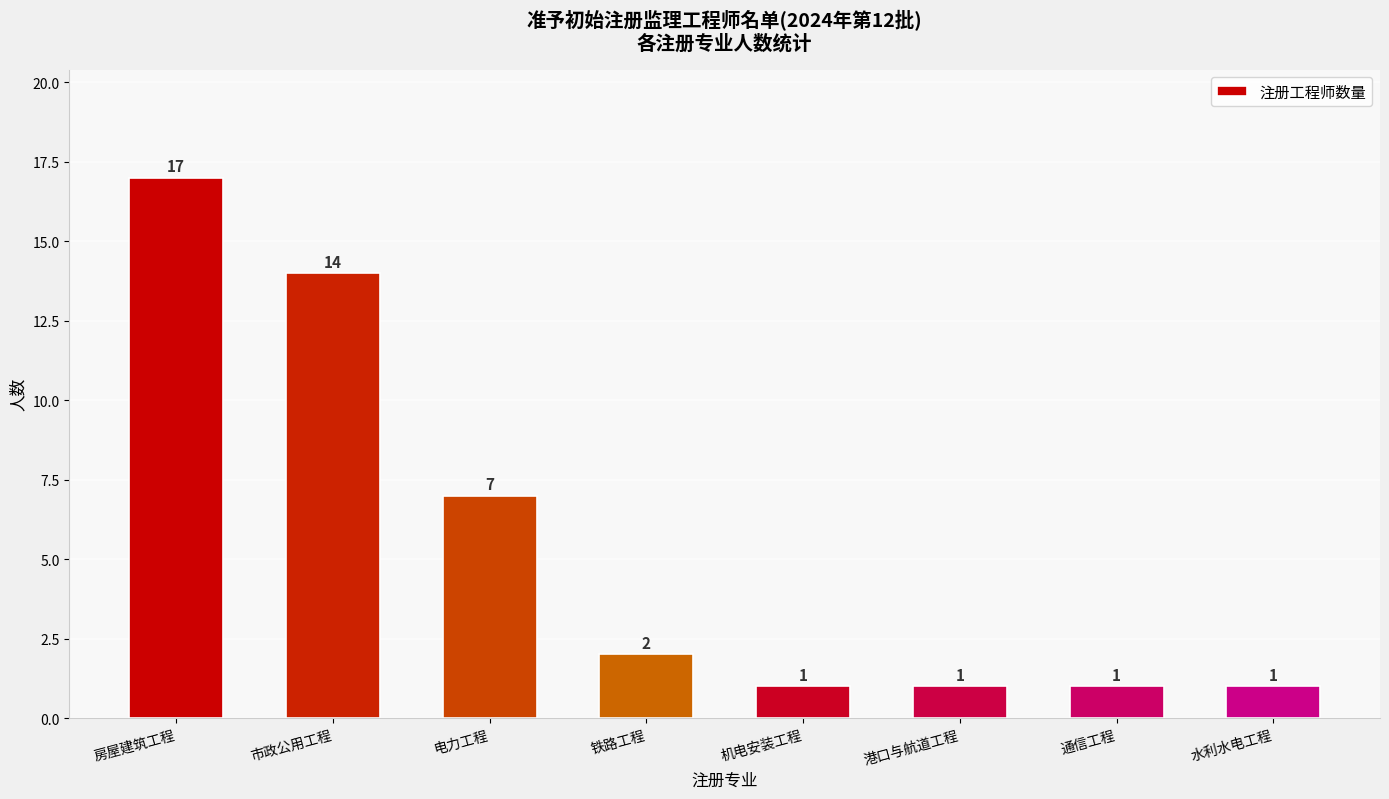

The chart shows a value of 2 at 机电安装工程. True or false?

False